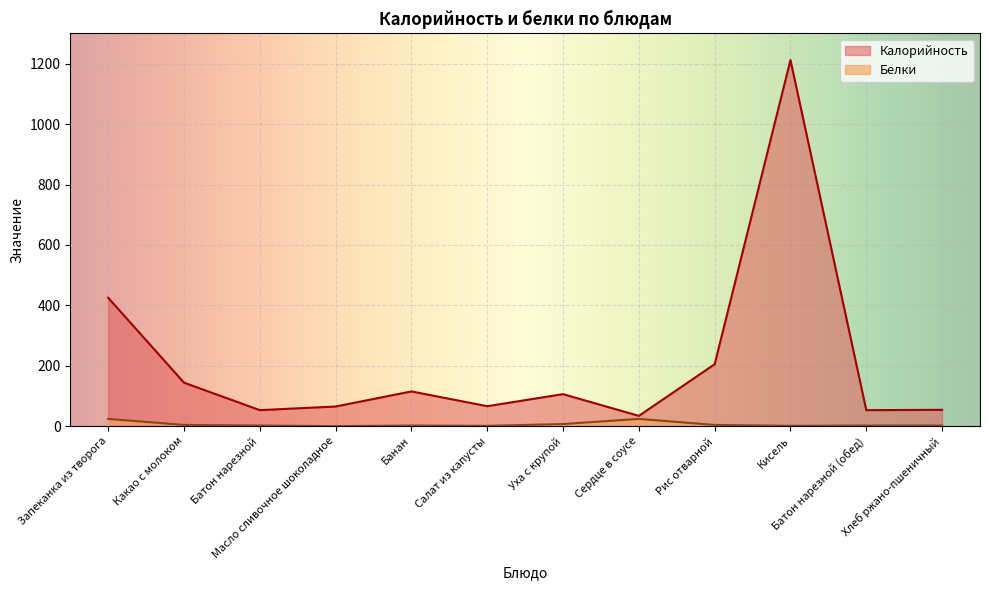

True or false: Белки and Калорийность intersect in this chart.

False